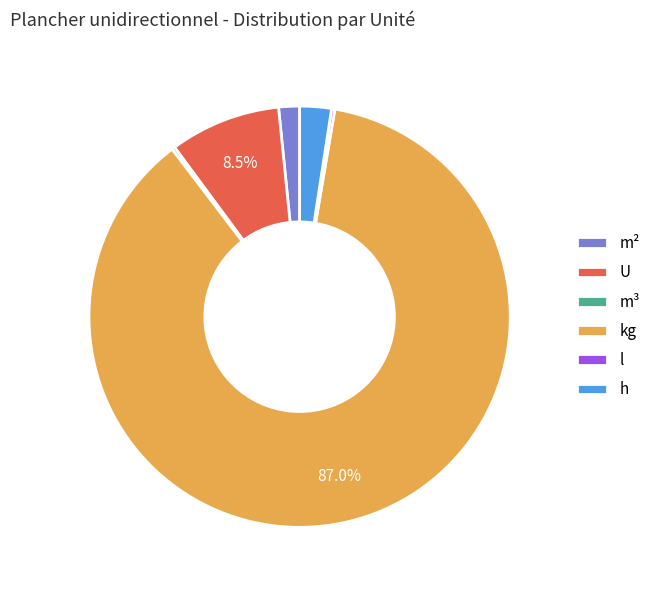

Which category accounts for the majority?

kg